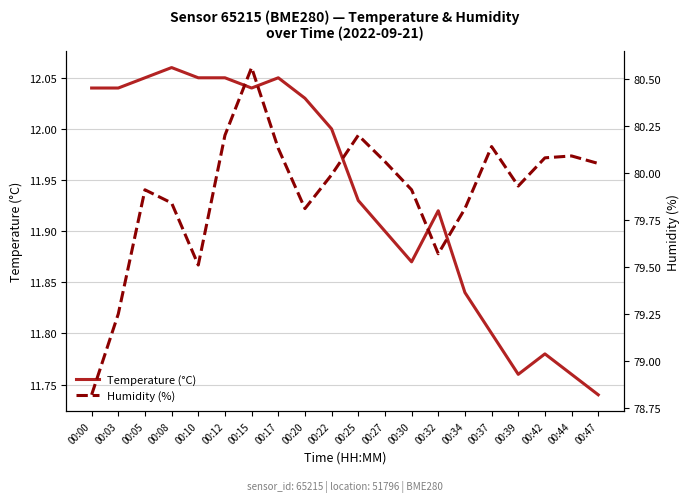

True or false: Temperature (°C) and Humidity (%) intersect in this chart.

False